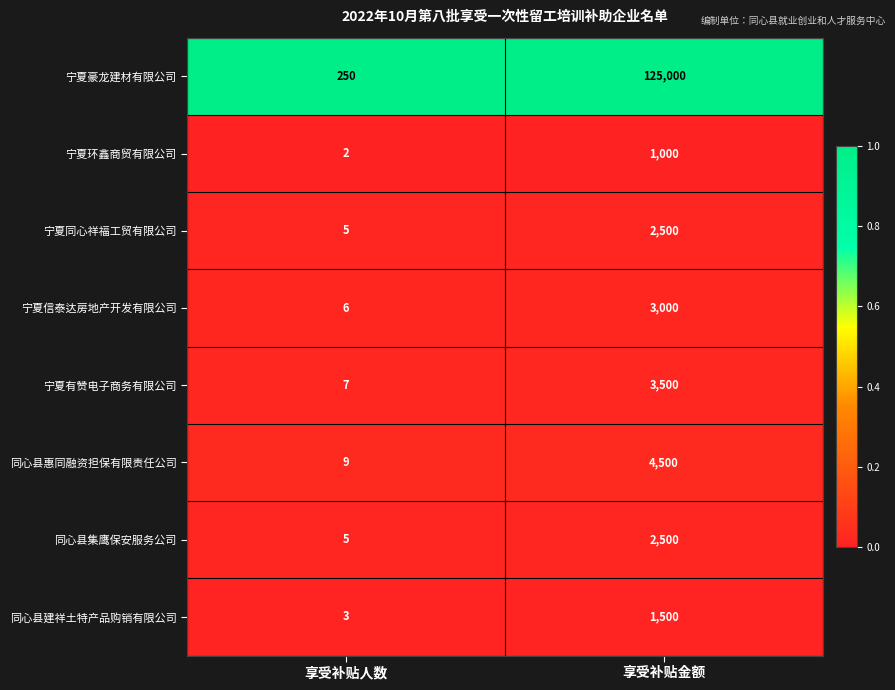

The 宁夏有赞电子商务有限公司 series shows 7 at 享受补贴人数. True or false?

True